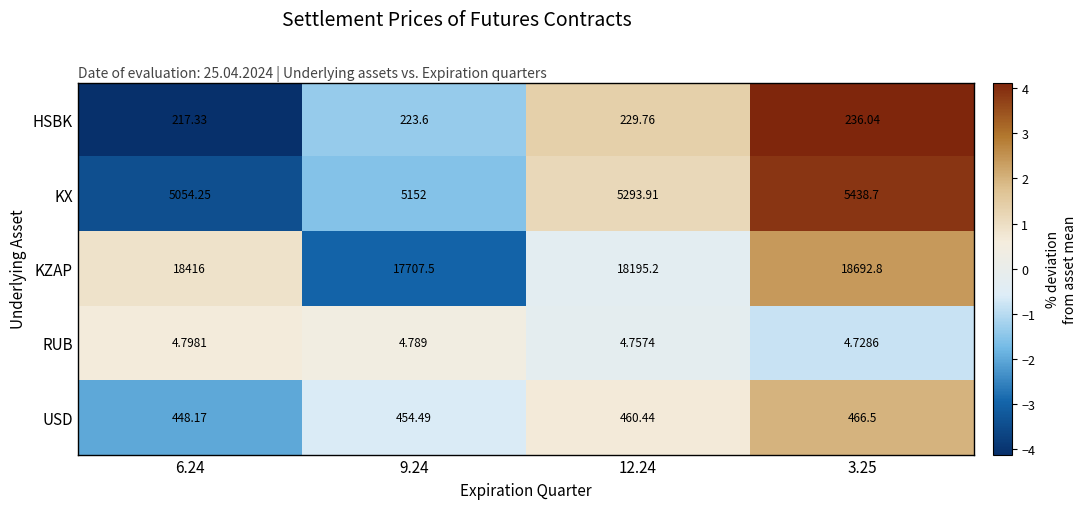

Rank the series at 3.25 from highest to lowest value.

KZAP, KX, USD, HSBK, RUB